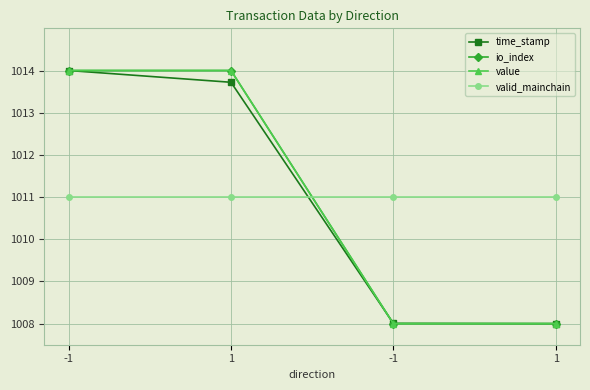

What is the maximum value for valid_mainchain?

1011.0